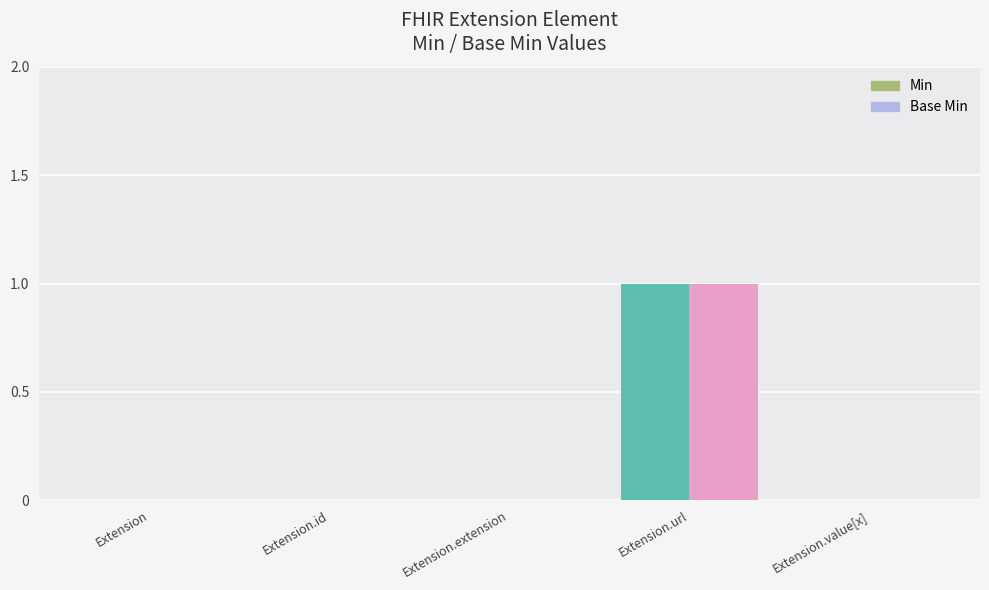

What is the highest value of the Min series?

1